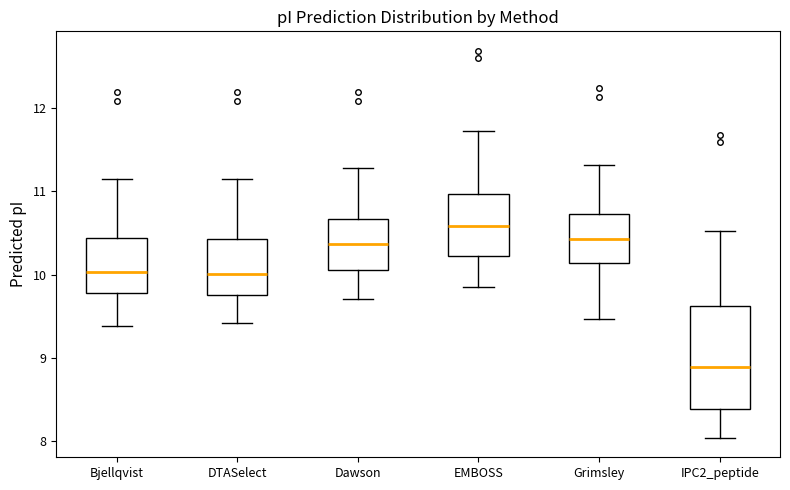

Which box is the tallest, from its lower edge to its upper edge?

IPC2_peptide